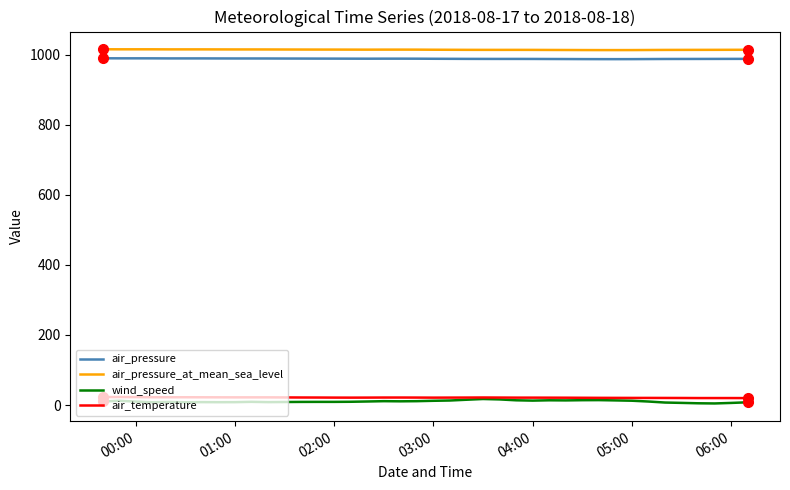

True or false: air_temperature and air_pressure cross at least once.

False